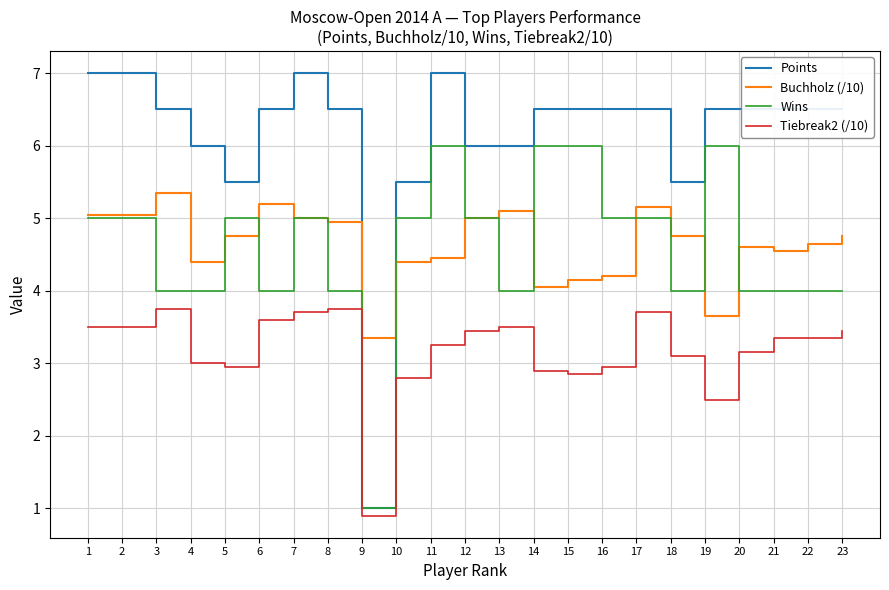

True or false: Buchholz (/10) and Tiebreak2 (/10) intersect in this chart.

False